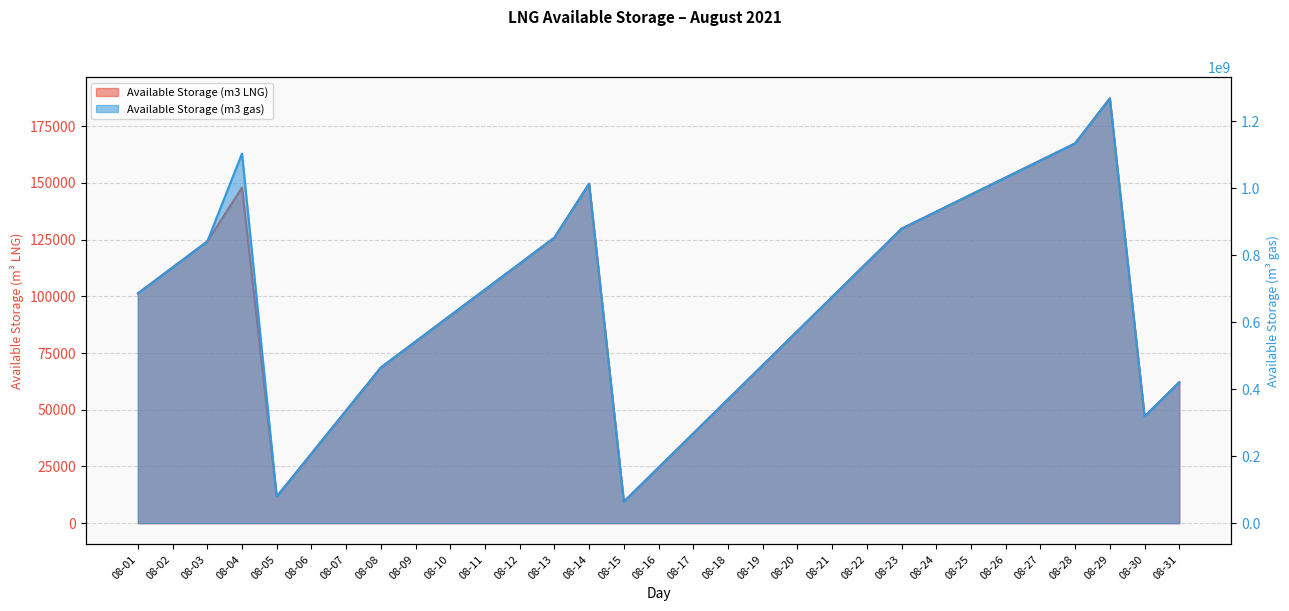

In Available Storage (m3 gas), how many points are lower than both neighbors (excluding endpoints)?

3